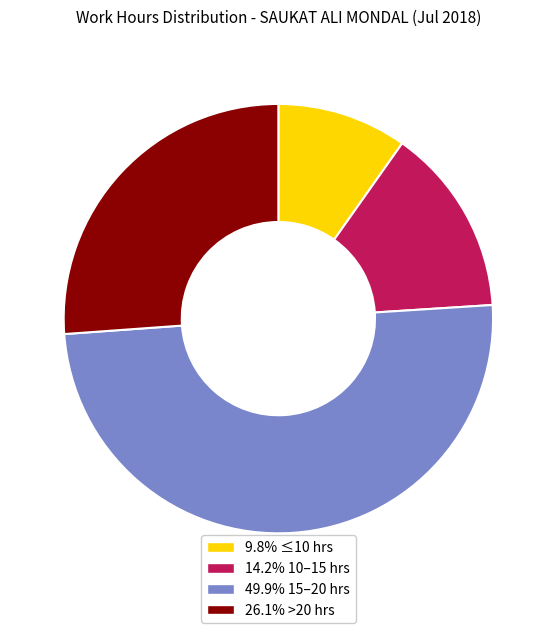

Is the sum of 26.1% >20 hrs and 14.2% 10–15 hrs greater than half?

No